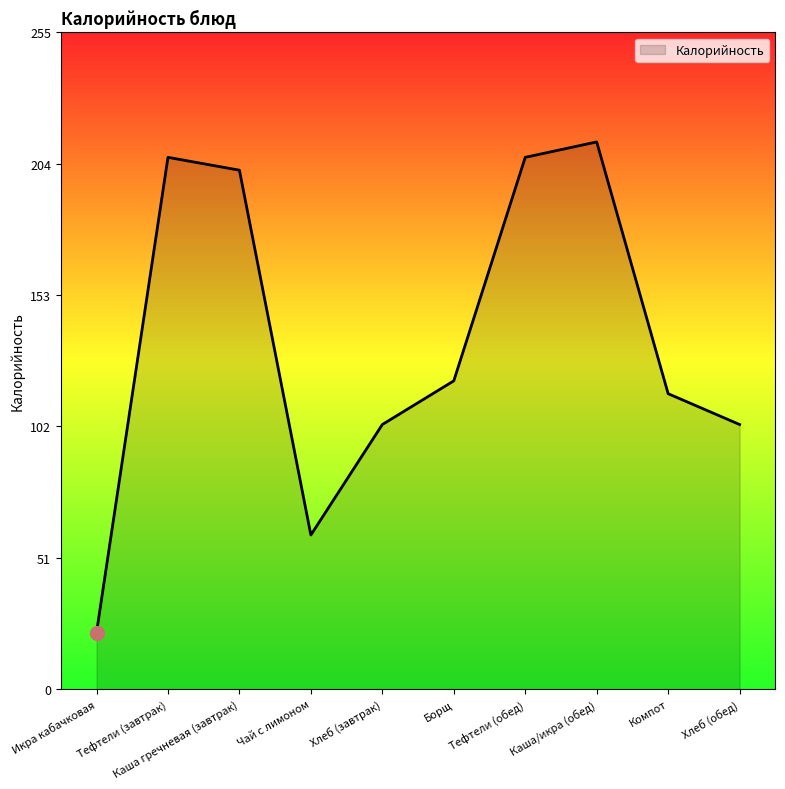

What is the greatest value displayed?

213